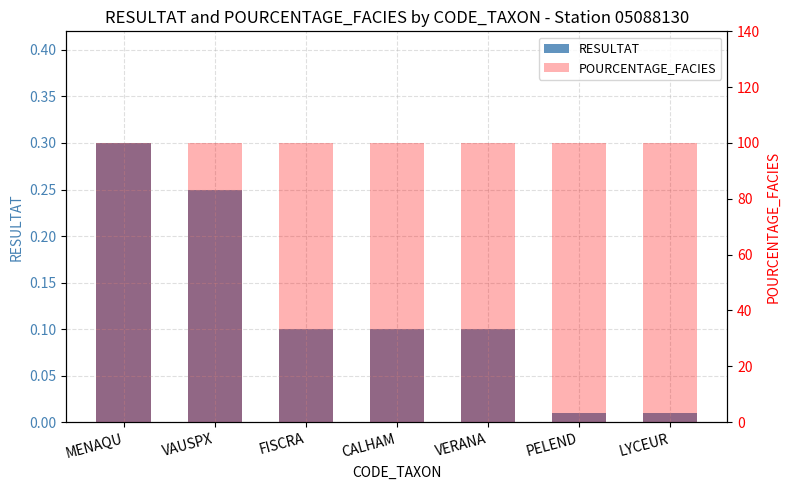

Which series changed the most between CALHAM and LYCEUR?

RESULTAT